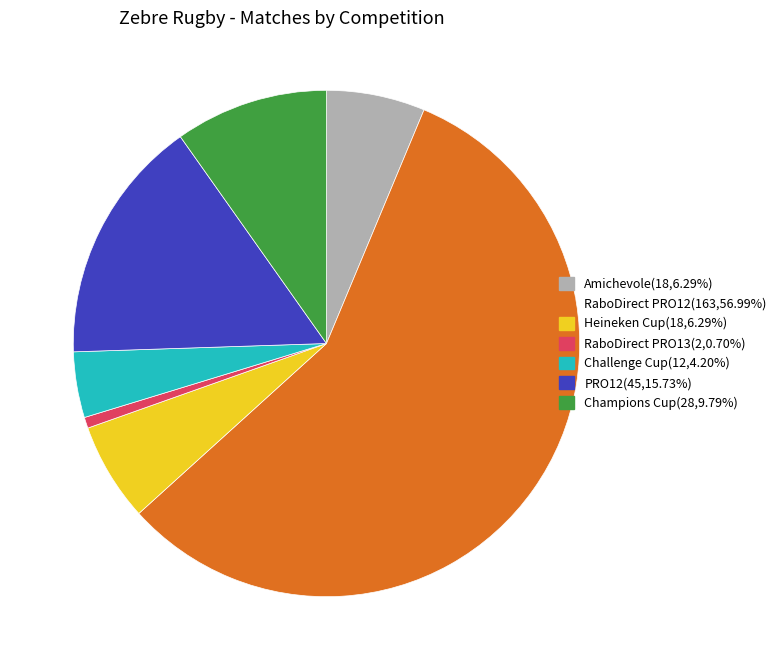

Which slice is the largest?

RaboDirect PRO12